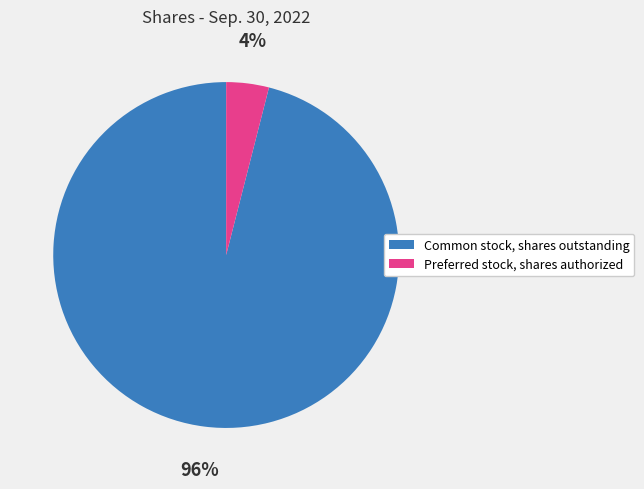

To the nearest percent, what is the average slice percentage?

50%